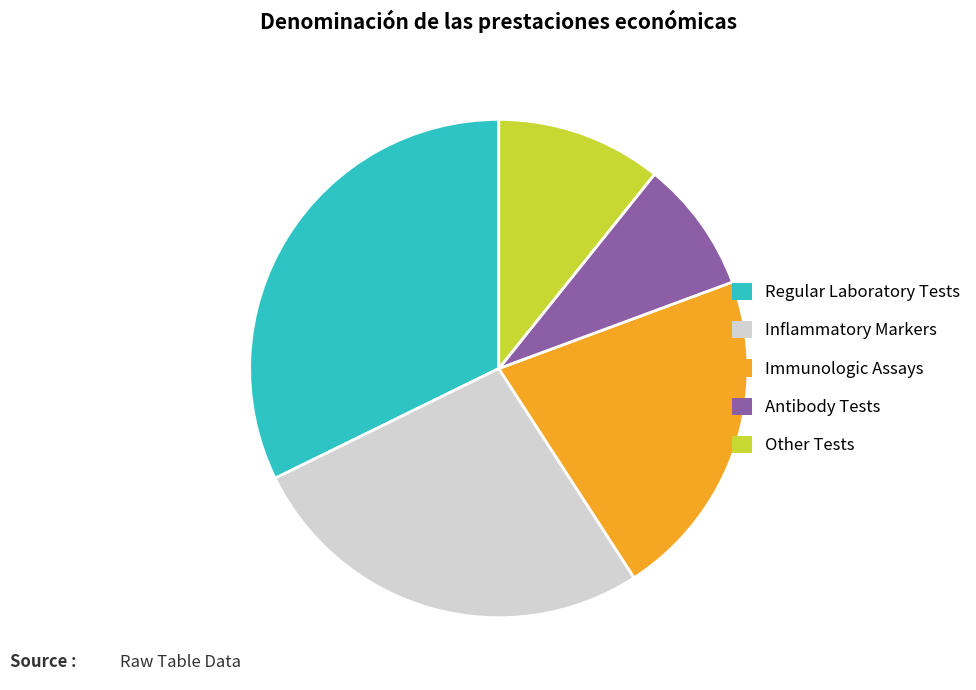

The Other Tests slice represents 4% of the pie. True or false?

False